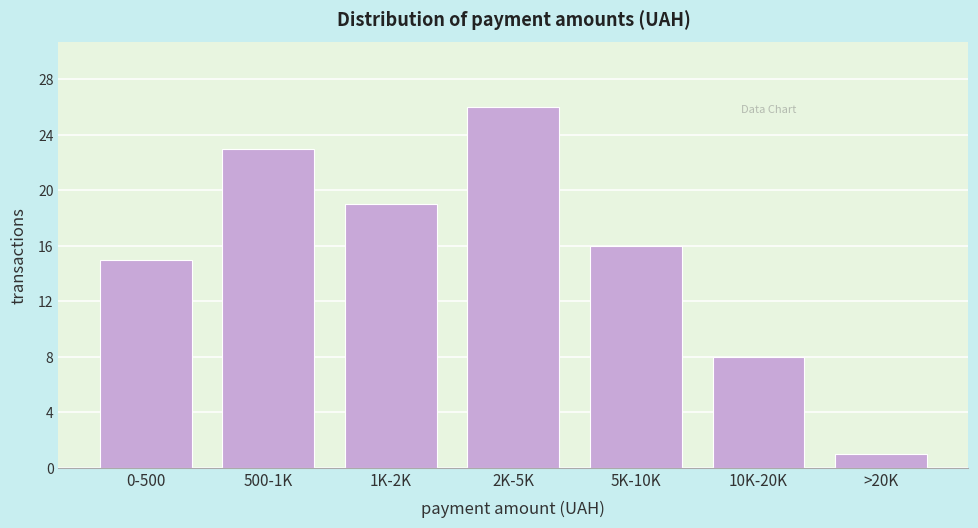

Reading right to left, what are all the values shown in this chart?

>20K=1	10K-20K=8	5K-10K=16	2K-5K=26	1K-2K=19	500-1K=23	0-500=15